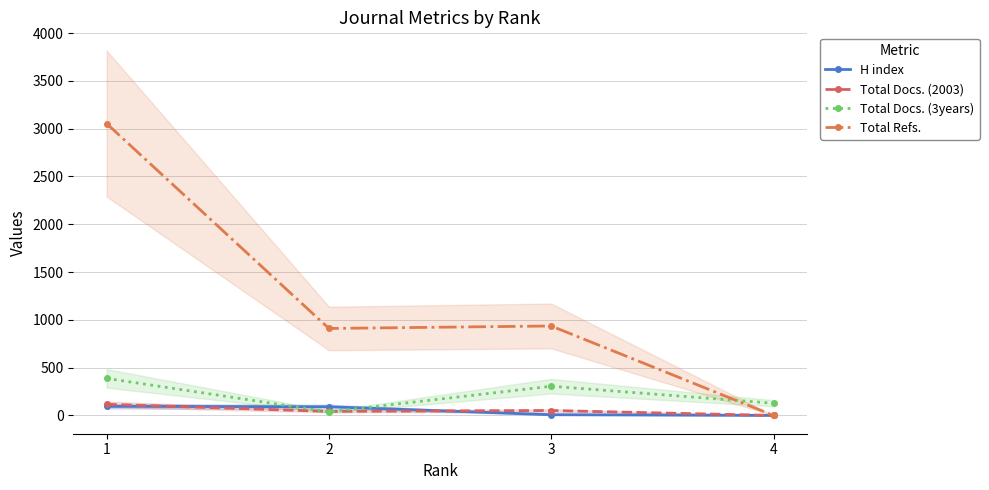

Rank the categories by Total Docs. (2003) value from lowest to highest.

4, 2, 3, 1